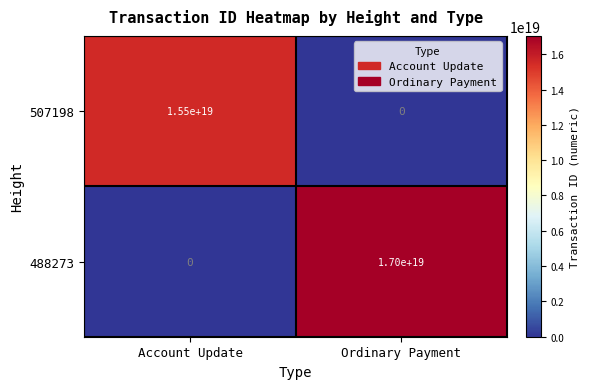

Between Account Update and Ordinary Payment, which series saw the biggest shift?

488273